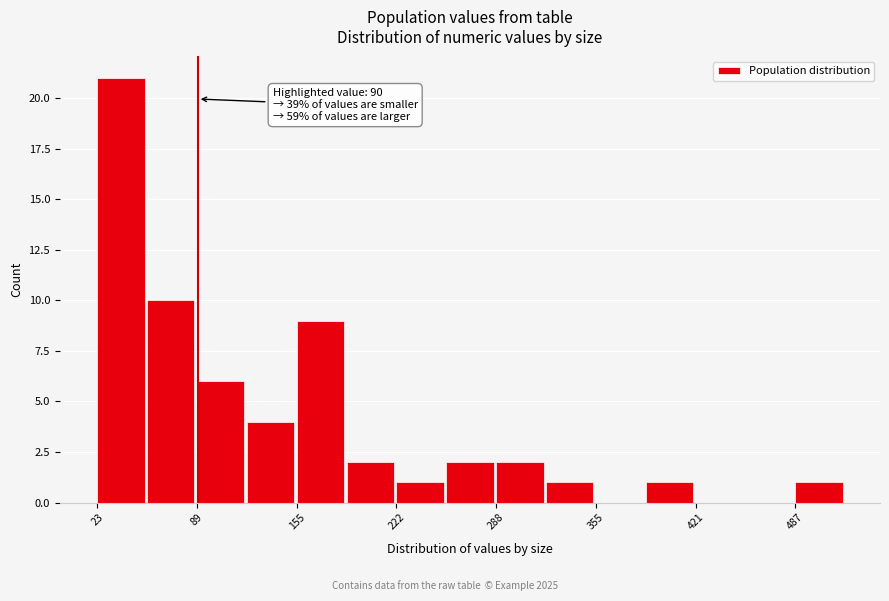

Around what value on the x-axis is the tallest bar? Give the approximate position of its centre, as read against the axis.

40